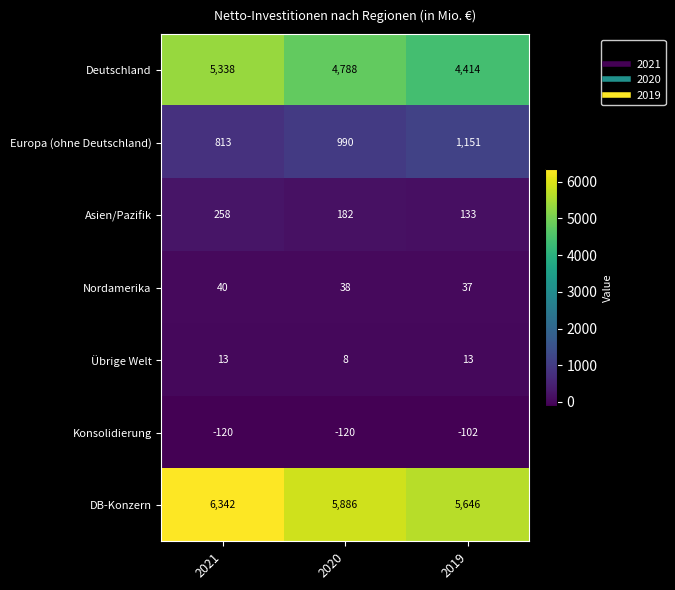

Reading right to left, list all the values displayed in this chart.

Deutschland: 4414	4788	5338
Europa (ohne Deutschland): 1151	990	813
Asien/Pazifik: 133	182	258
Nordamerika: 37	38	40
Übrige Welt: 13	8	13
Konsolidierung: -102	-120	-120
DB-Konzern: 5646	5886	6342